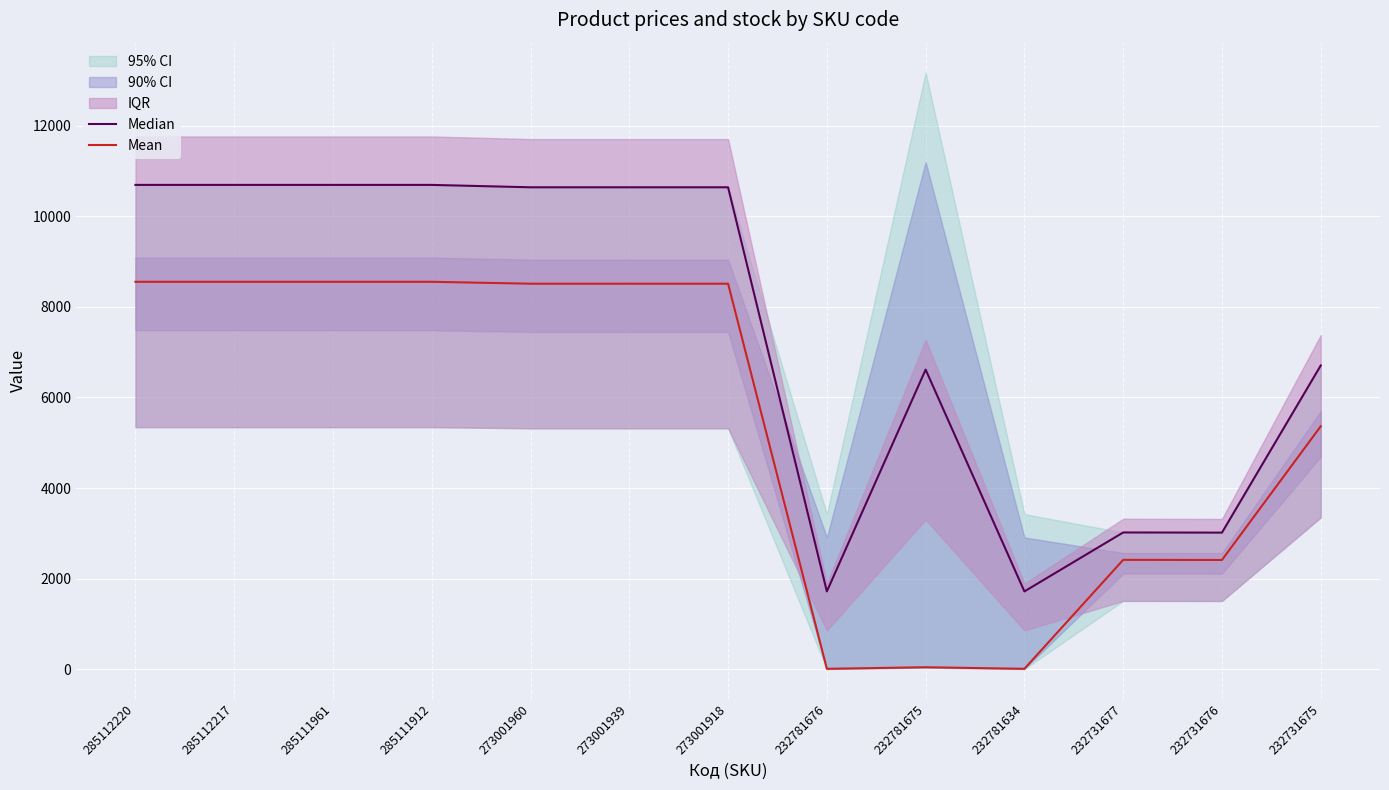

True or false: Median and Mean cross at least once.

False